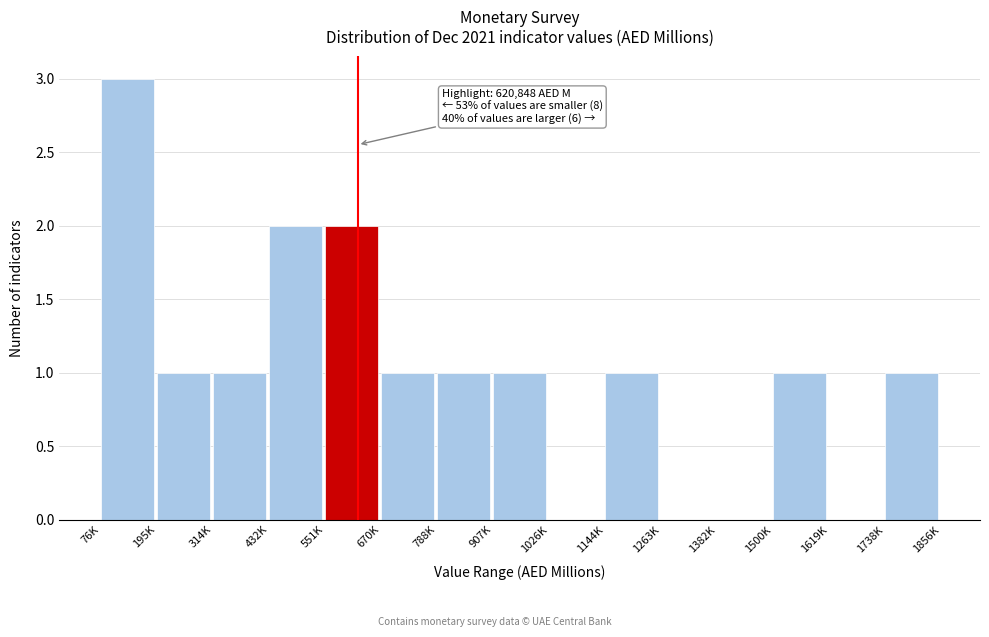

Reading left to right, list all the values displayed in this chart.

76K=3	195K=1	314K=1	432K=2	551K=2	670K=1	788K=1	907K=1	1026K=0	1144K=1	1263K=0	1382K=0	1500K=1	1619K=0	1738K=1